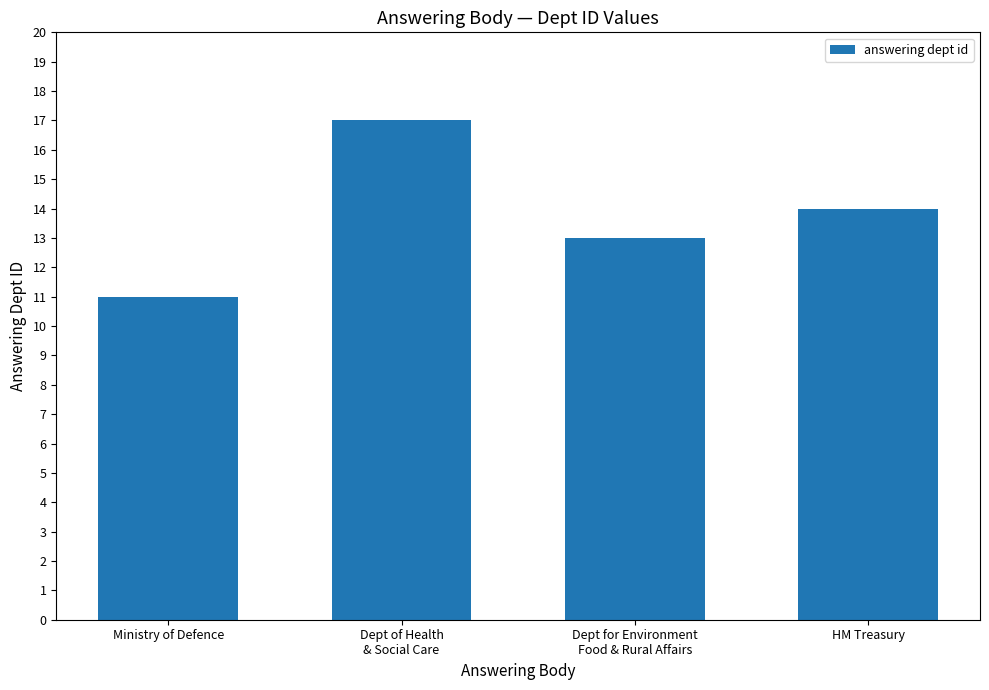

What is the maximum value shown in the chart?

17